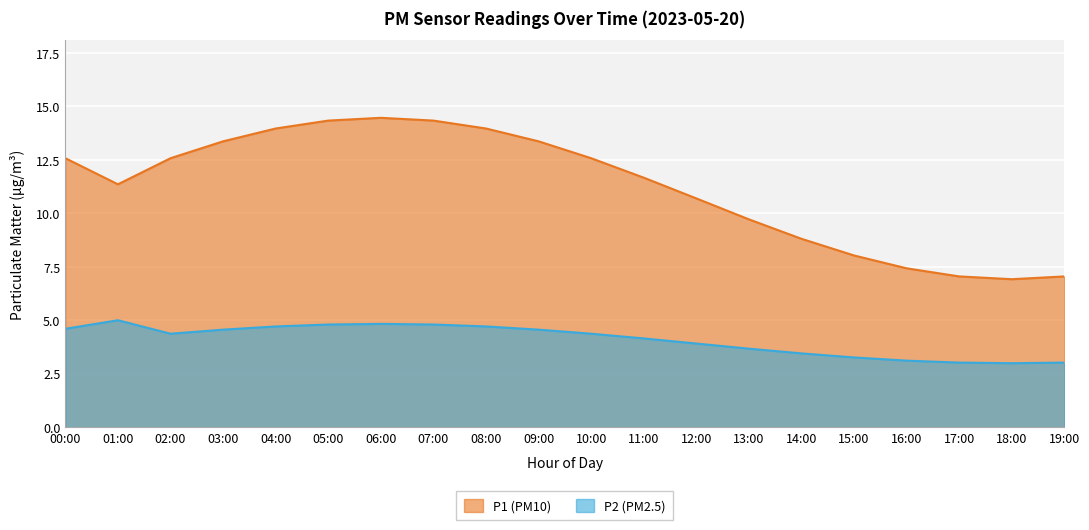

True or false: P2 (PM2.5) has a value of 8.7 at 01:00.

False